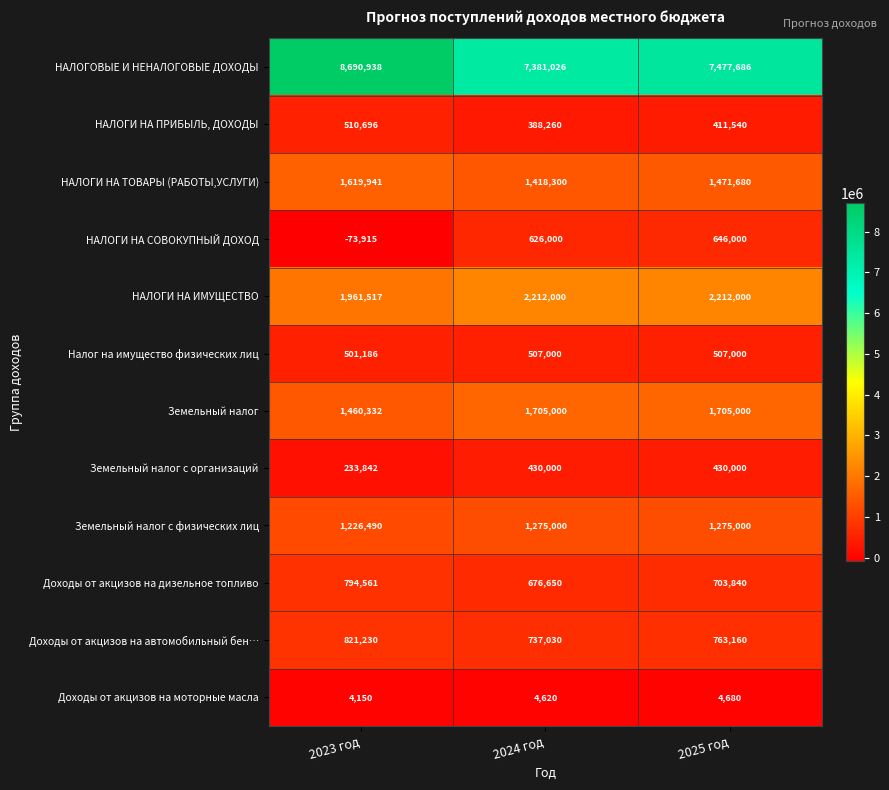

What is the approximate value of Земельный налог с организаций at 2025 год, to the nearest 10?

430000